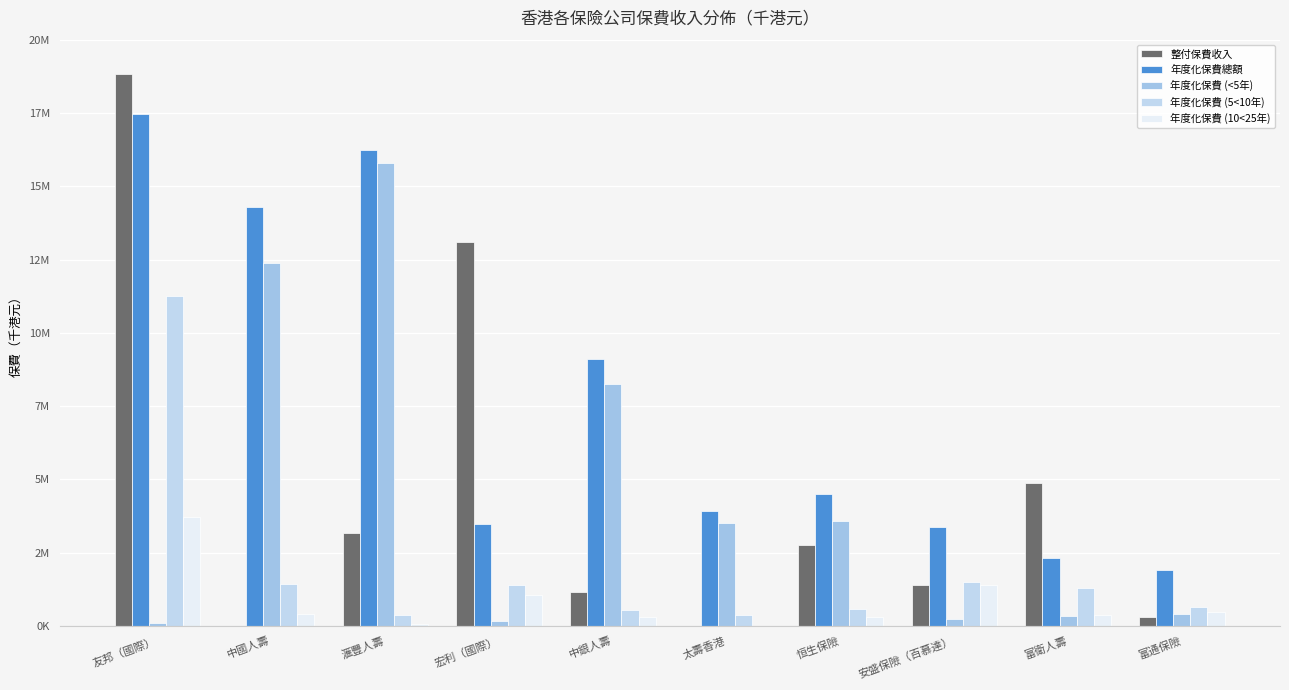

How many values in the 年度化保費 (5<10年) series are below 1301565?

5